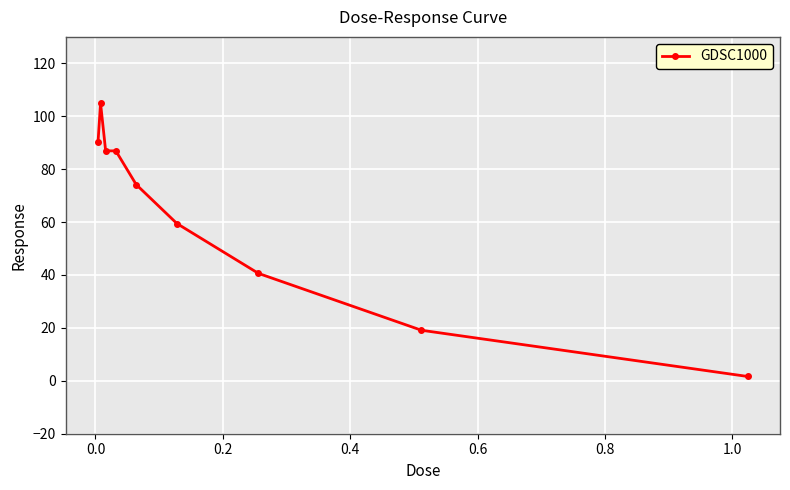

What is the difference between the maximum and minimum values?

103.3